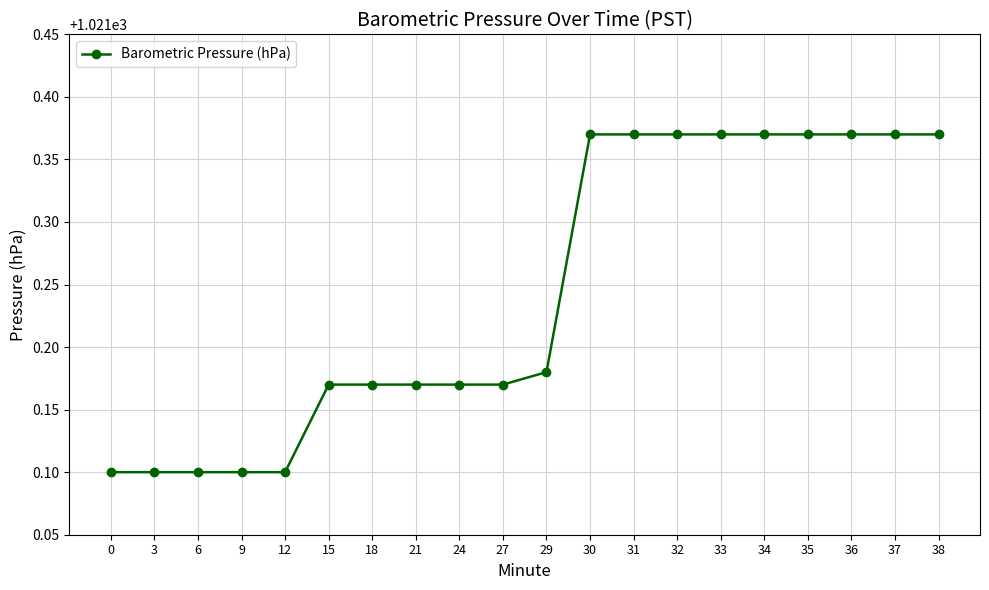

The value at 32 is 589.8. True or false?

False